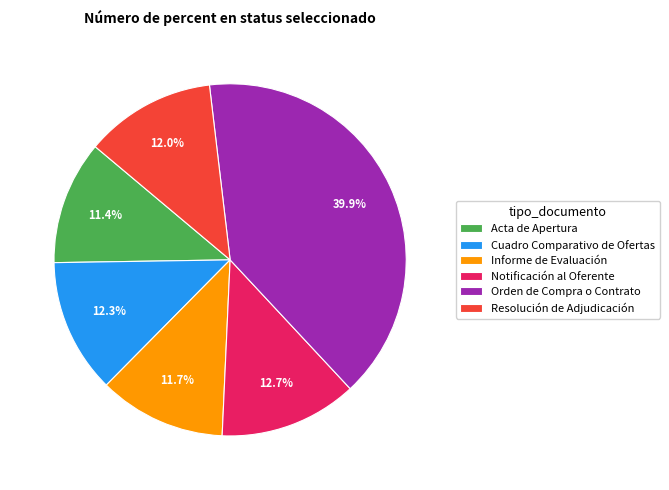

What percentage is the Informe de Evaluación slice, to the nearest percent?

12%